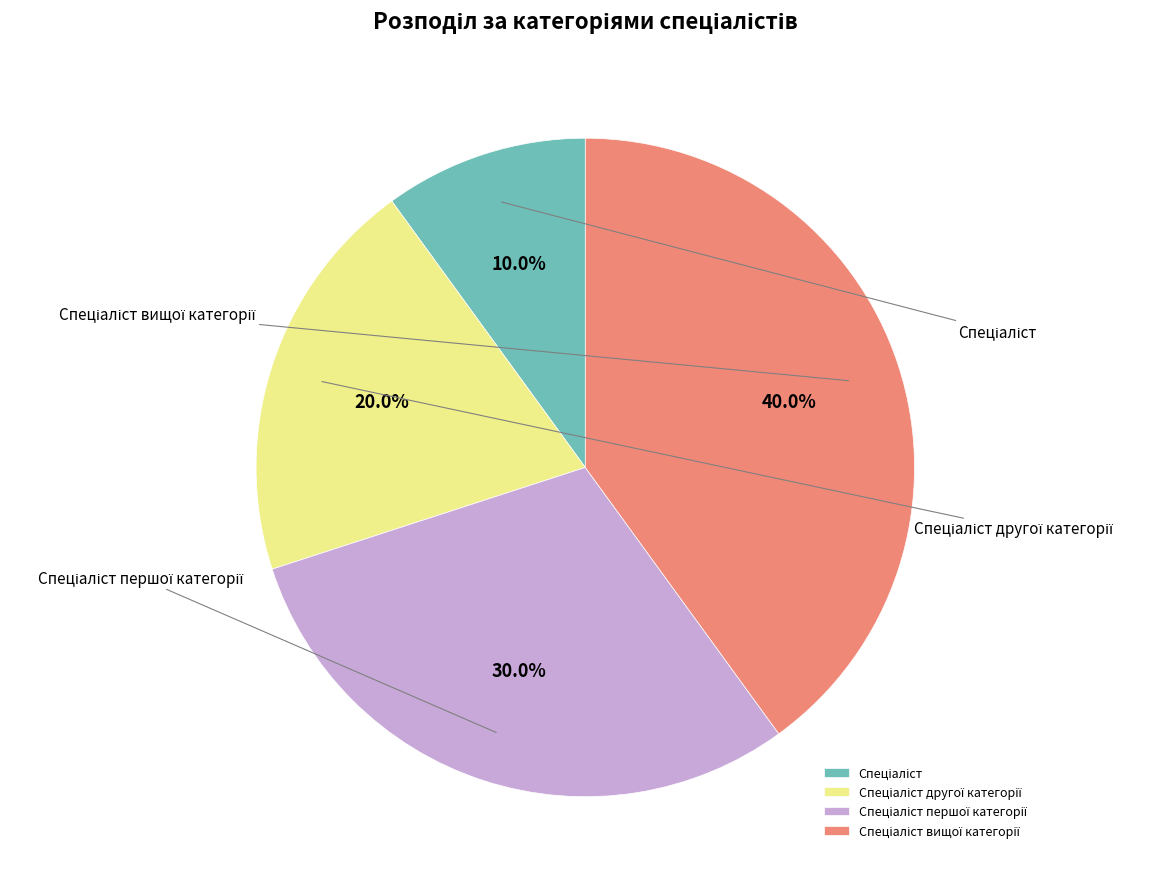

The Спеціаліст slice represents 10% of the pie. True or false?

True